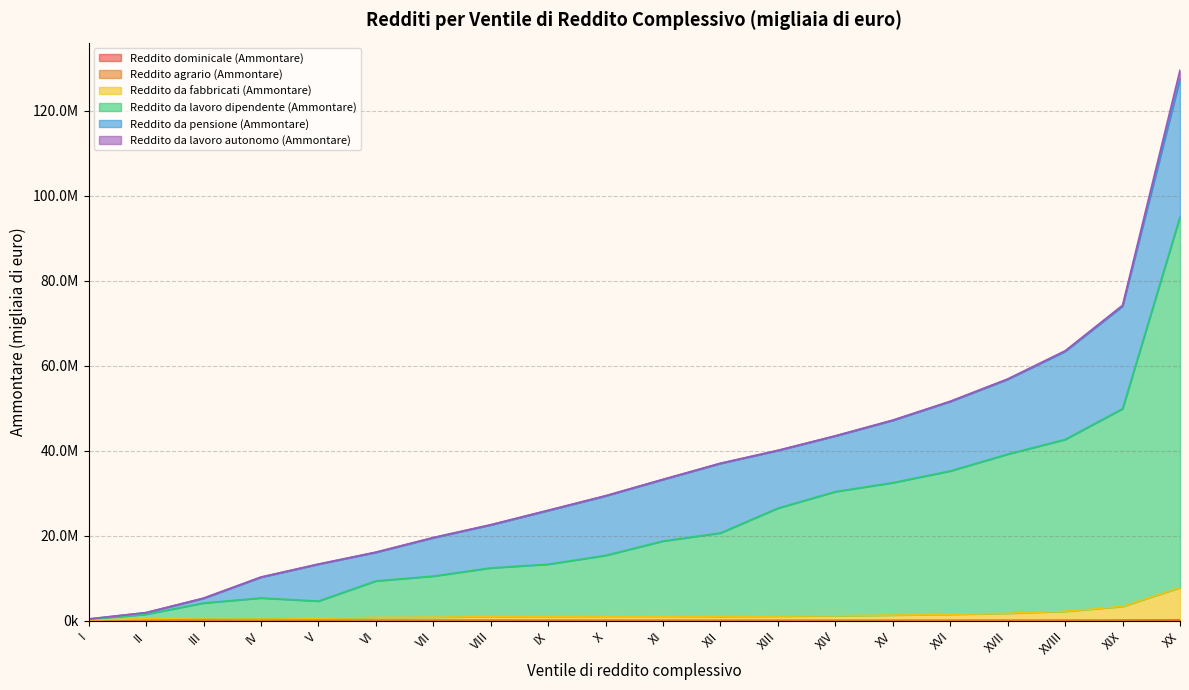

True or false: Reddito dominicale (Ammontare) and Reddito da fabbricati (Ammontare) intersect in this chart.

False